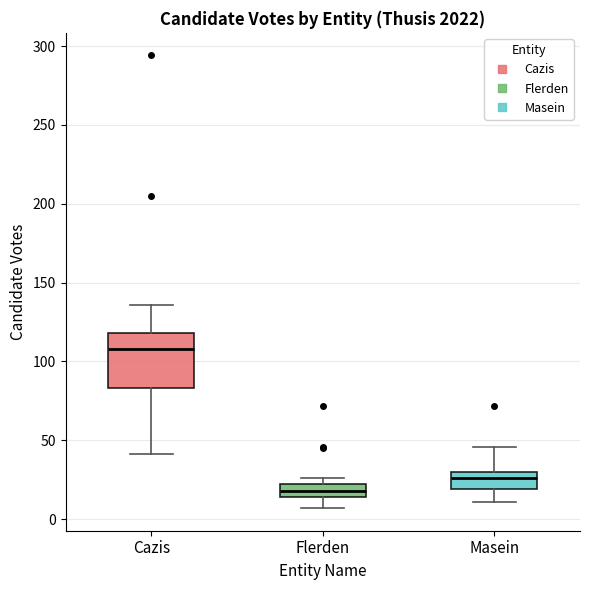

Where does the lower whisker of the box for Flerden end on the y-axis? The values are not printed on the chart, so give them approximately, as read against the axis.

5